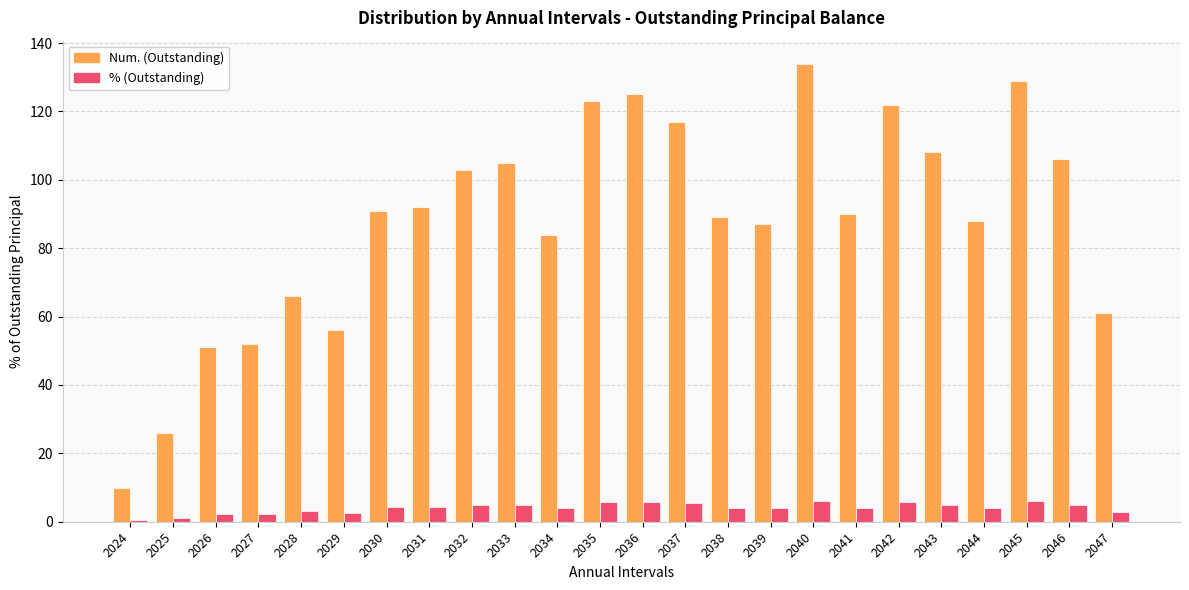

Which category has the lowest value in the Num. (Outstanding) series?

2024